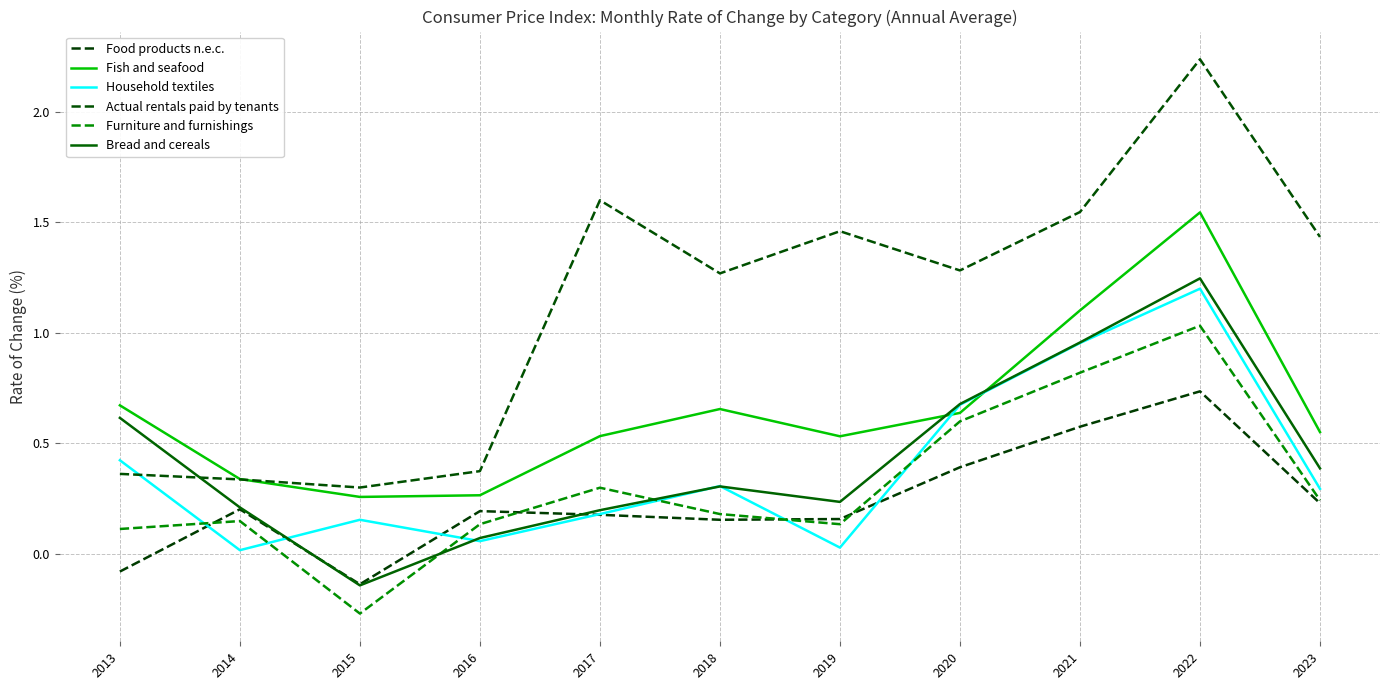

True or false: Household textiles has more than 2 interior local peaks.

True